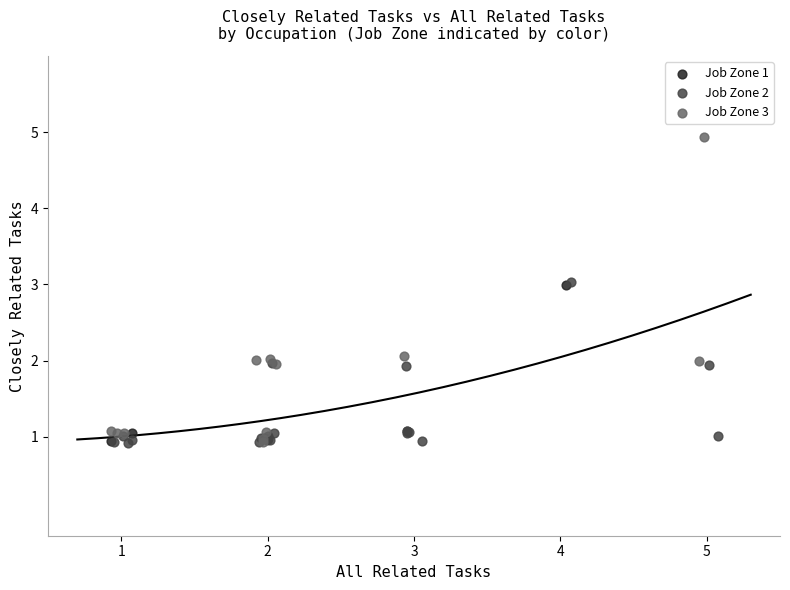

What are all the series names shown in the legend?

Job Zone 1, Job Zone 2, Job Zone 3